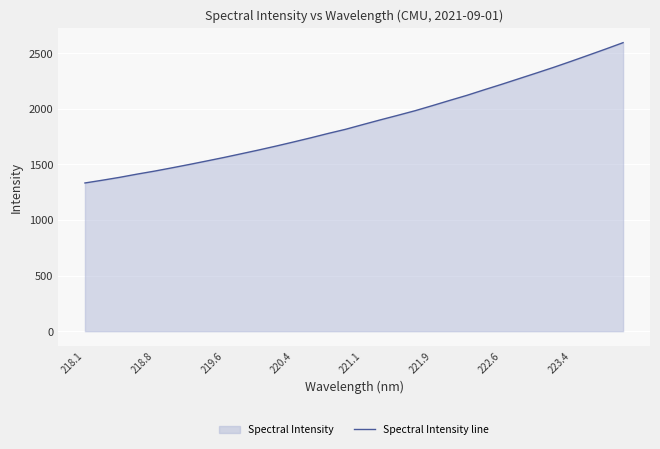

What is the average value?

1881.5